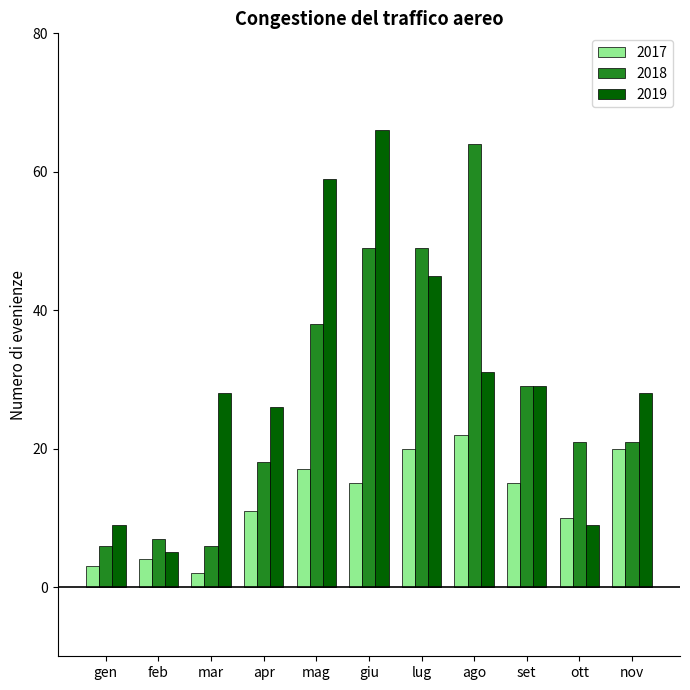

True or false: 2018 has a value of 21 at nov.

True